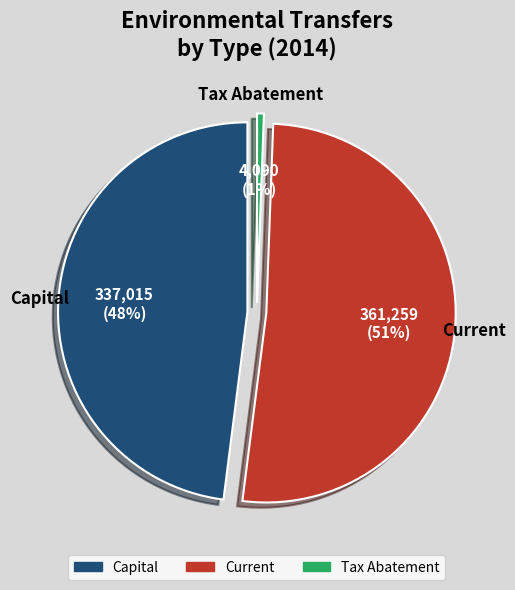

To the nearest percent, what is the average slice percentage?

33%